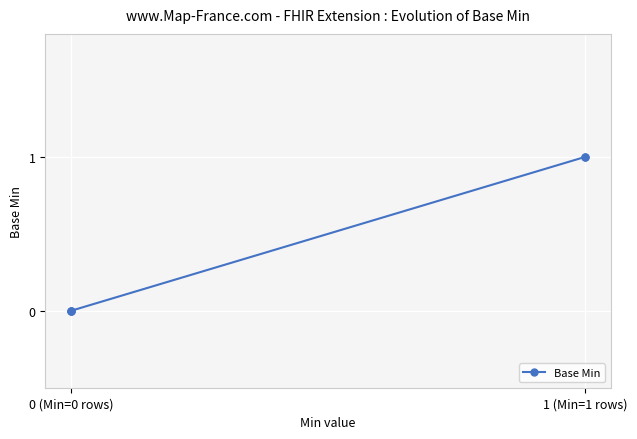

Reading left to right, extract all data points from this chart.

0	0	0	1	1